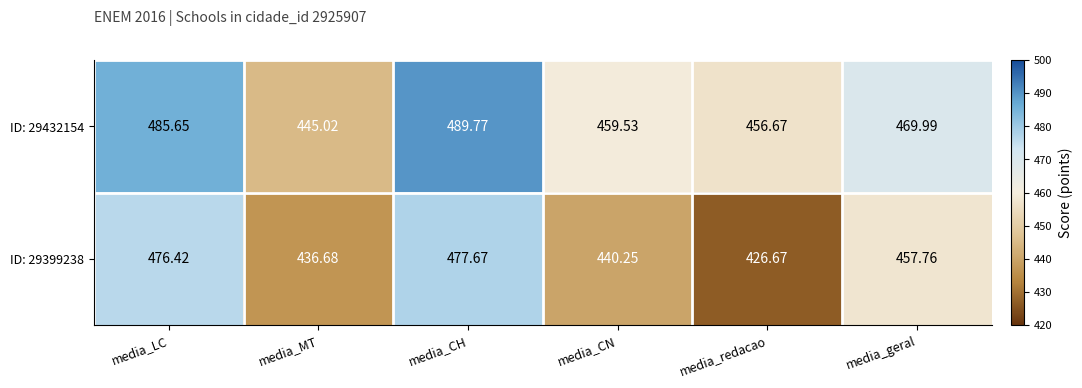

At which category does the chart reach its peak across all series?

media_CH